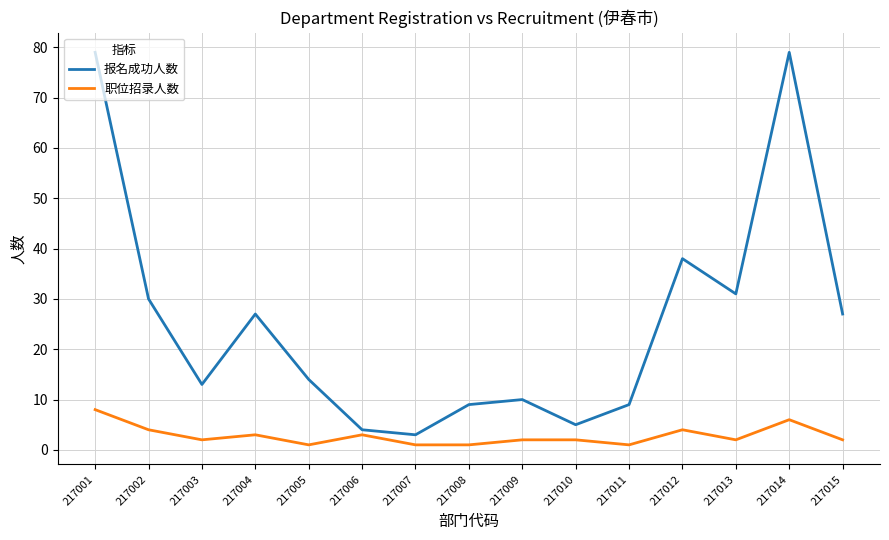

What is the sum of all 职位招录人数 values?

42